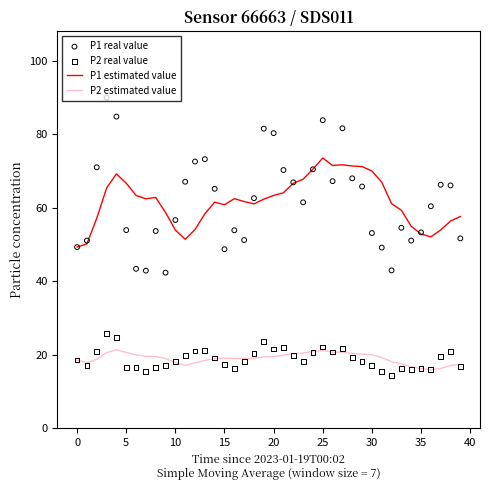

Which series reaches the minimum Y coordinate?

P2 real value